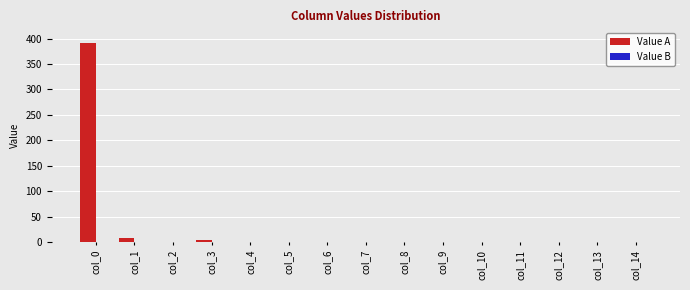

At which category is the sum across all series the highest?

col_0